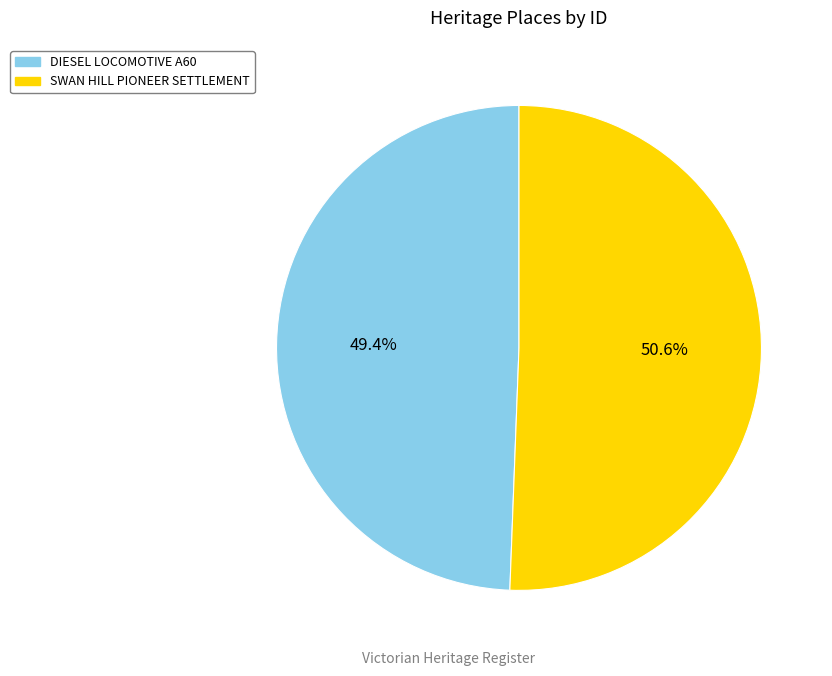

To the nearest percent, what is the combined percentage of SWAN HILL PIONEER SETTLEMENT and DIESEL LOCOMOTIVE A60?

100%